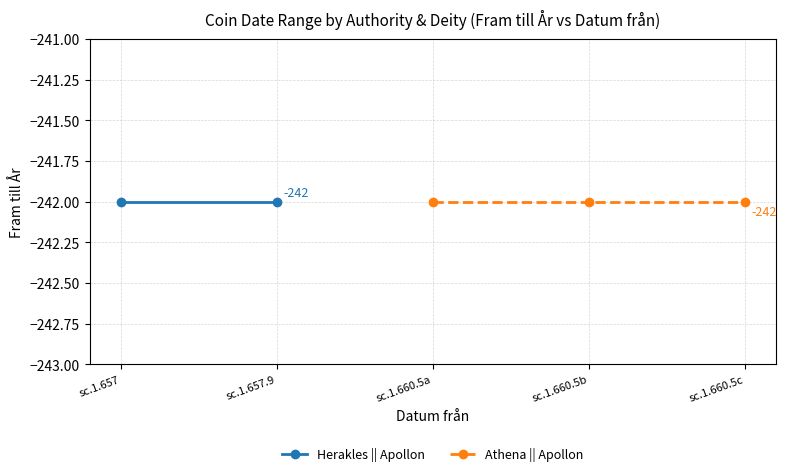

At which label does Datum från reach its peak?

sc.1.657